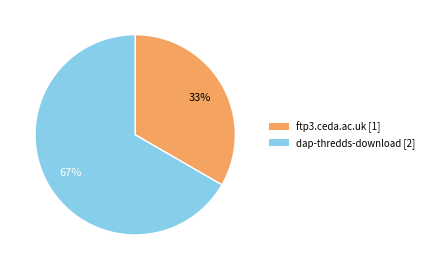

What percentage is the ftp3.ceda.ac.uk slice, to the nearest percent?

33%